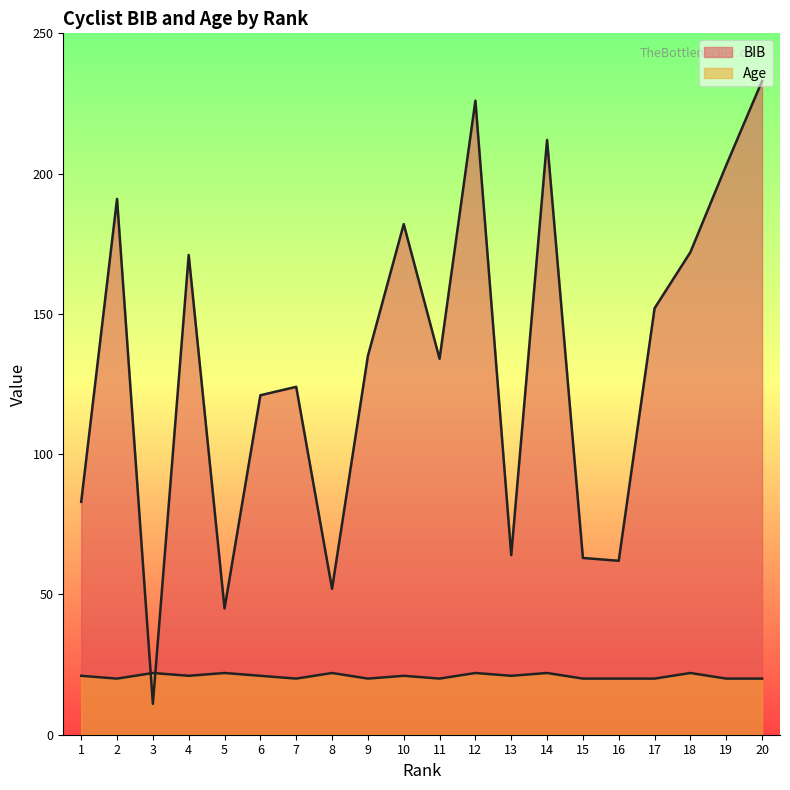

What is the highest value of the BIB series?

233